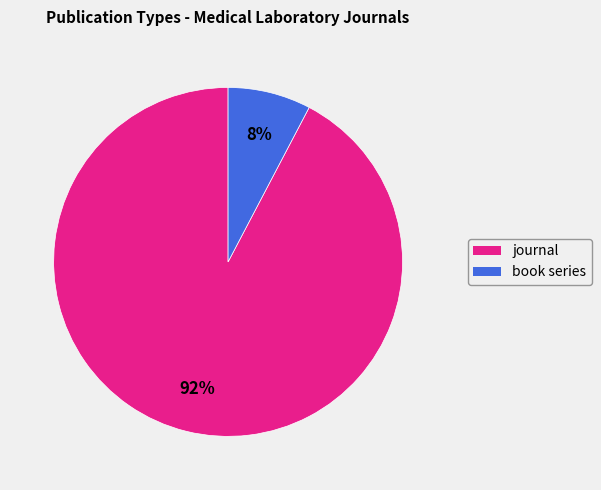

To the nearest percent, what percentage of the pie is journal?

92%